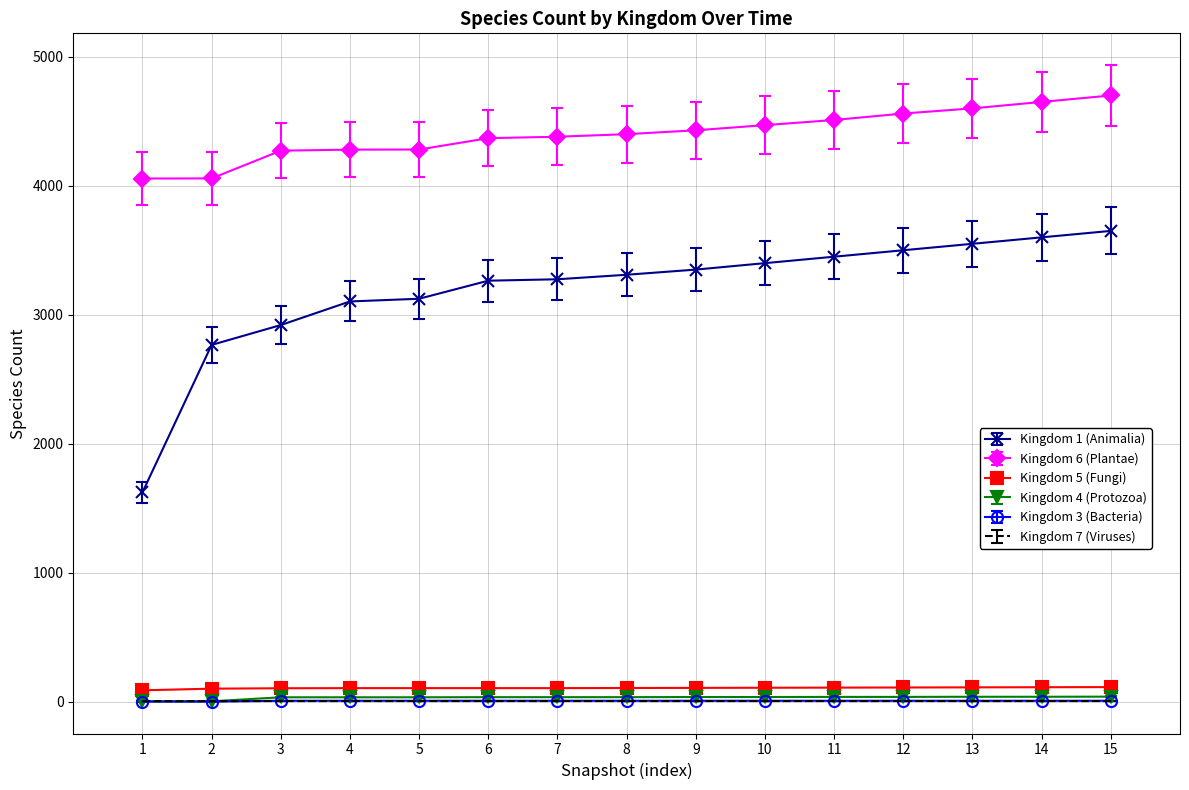

What are all the series names shown in the legend?

Kingdom 1 (Animalia), Kingdom 6 (Plantae), Kingdom 5 (Fungi), Kingdom 4 (Protozoa), Kingdom 3 (Bacteria), Kingdom 7 (Viruses)